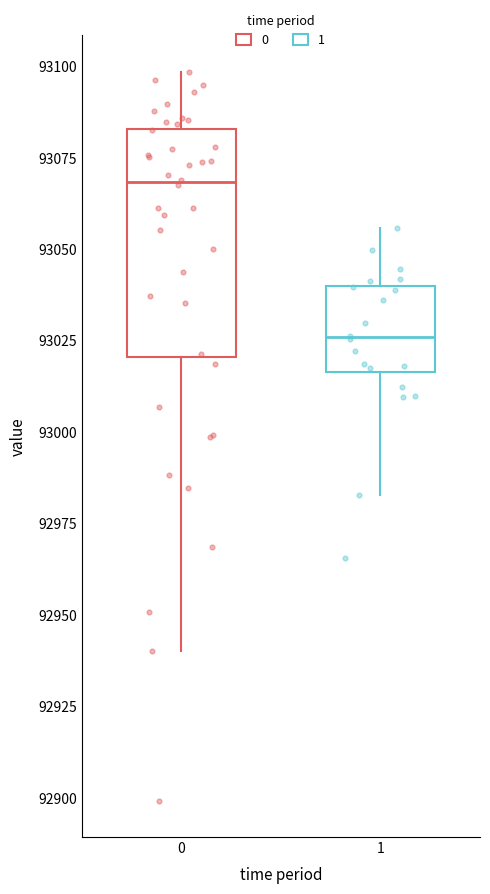

Reading left to right, transcribe this box plot: for each box, give where its median line is, the range the box spans, and where its two whiskers end, as read against the y-axis. The values are not printed on the chart, so give them approximately, as read against the axis.

0: median 93070, box 93020 to 93085, whiskers 92940 to 93100
1: median 93025, box 93015 to 93040, whiskers 92985 to 93055